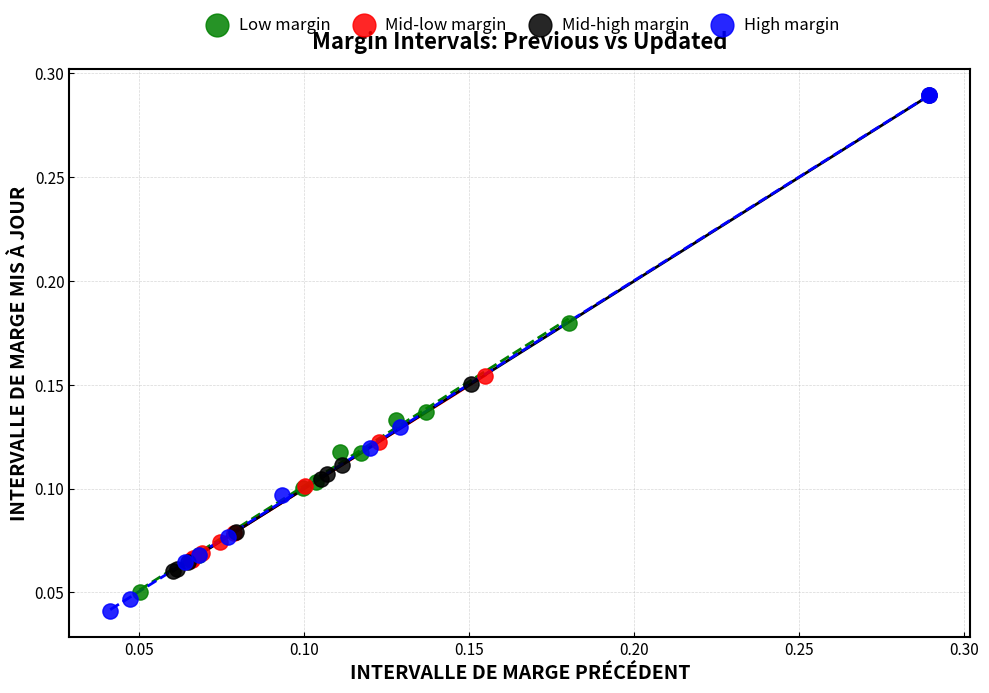

What are all the series names shown in the legend?

Low margin, Mid-low margin, Mid-high margin, High margin